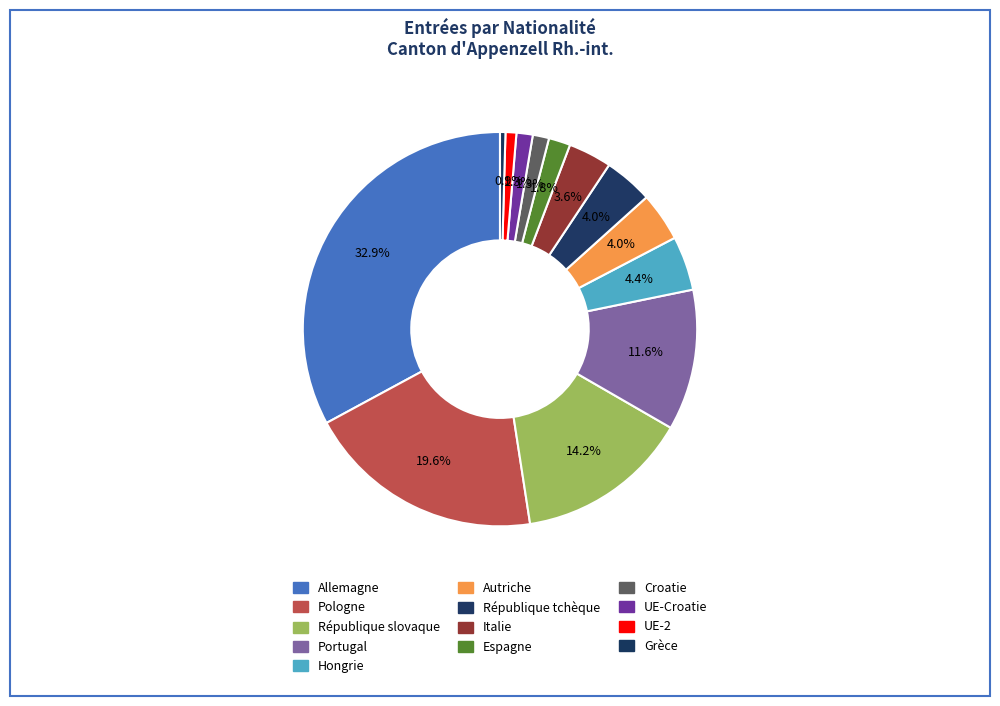

What is the smallest slice in the pie chart?

Grèce